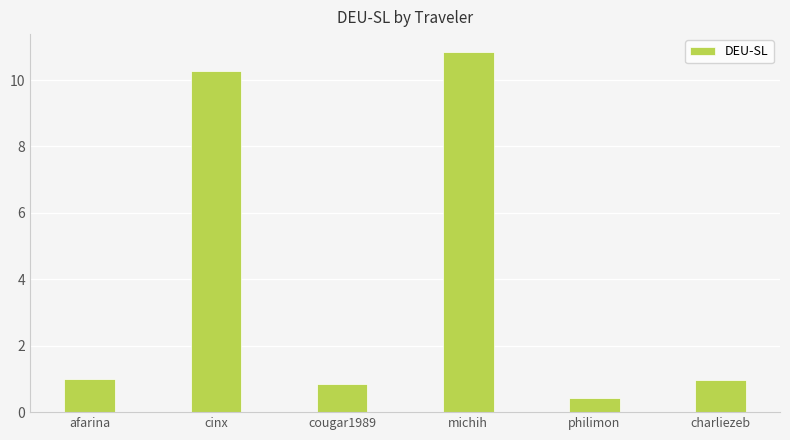

The value at charliezeb is 0.4. True or false?

False